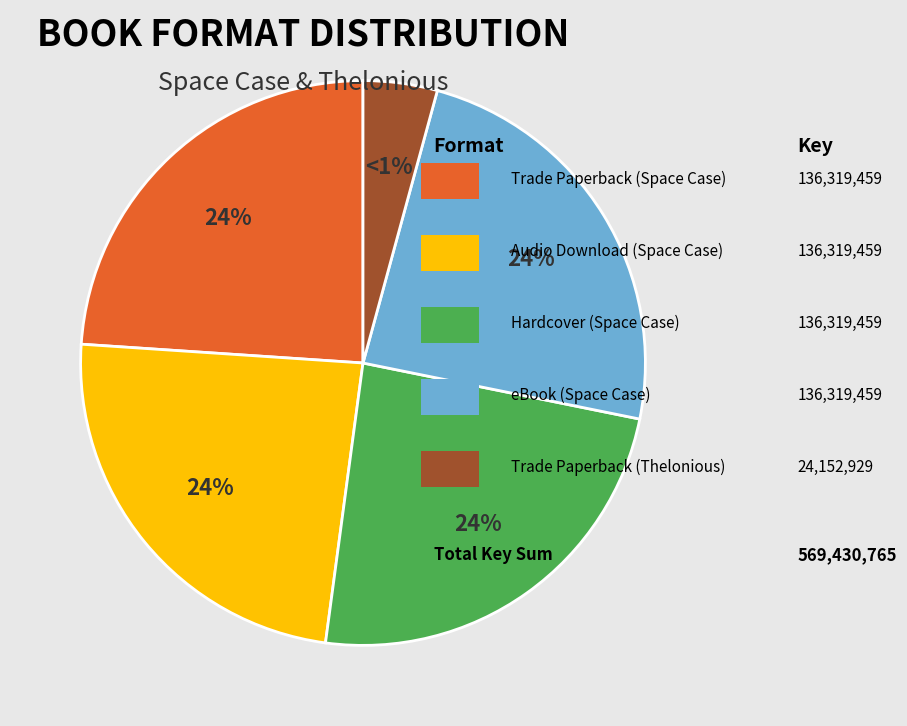

Is the sum of Trade Paperback (Space Case) and Hardcover (Space Case) greater than half?

No